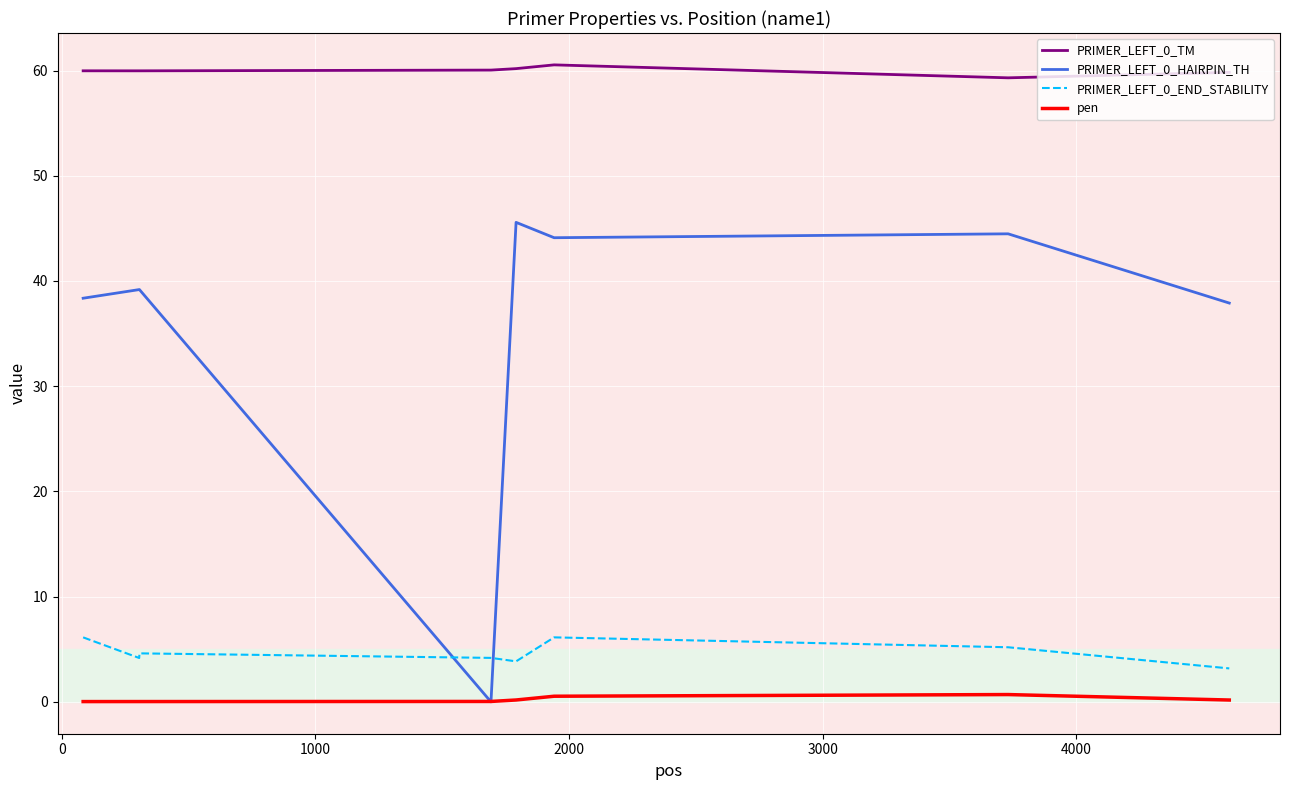

What is the maximum value shown in the chart?

60.5